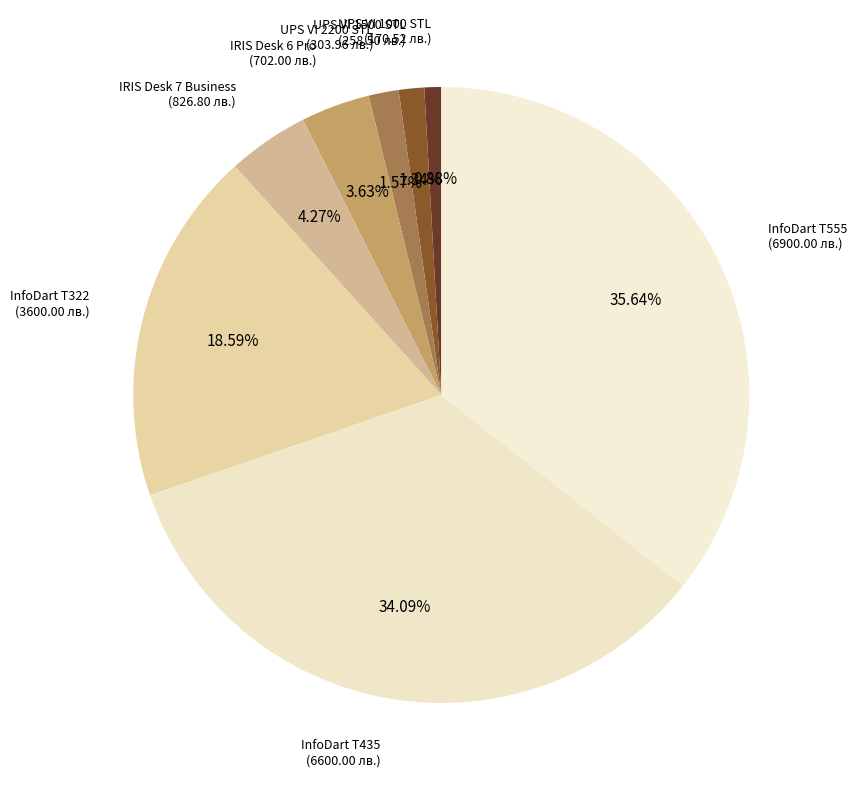

Combined, do UPS VI 1500 STL and InfoDart T435 account for over 50%?

No